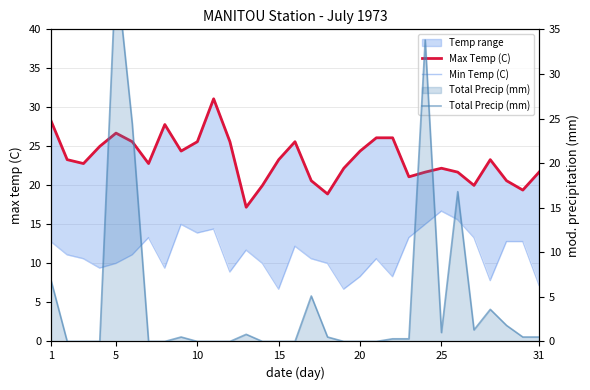

List the series in order of their overall mean, highest first.

Max Temp (C), Min Temp (C), Total Precip (mm)